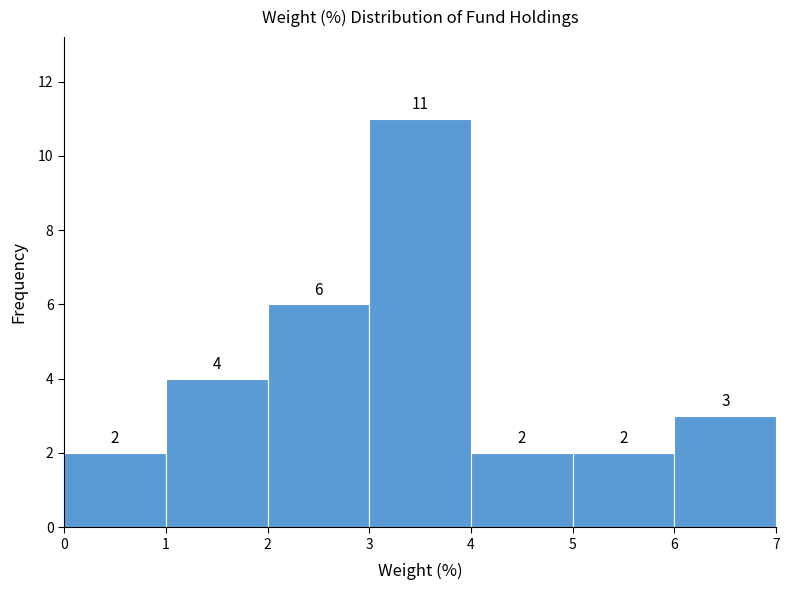

How tall is the bar that spans 6 to 7 on the x-axis?

3